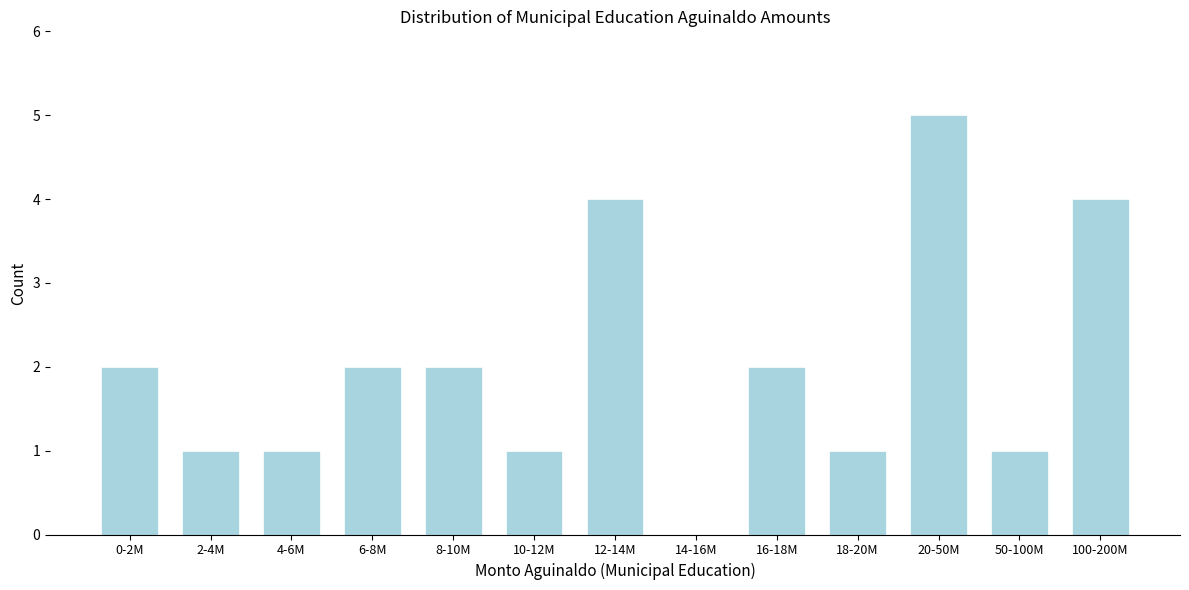

Reading left to right, what are all the values shown in this chart?

0-2M=2	2-4M=1	4-6M=1	6-8M=2	8-10M=2	10-12M=1	12-14M=4	14-16M=0	16-18M=2	18-20M=1	20-50M=5	50-100M=1	100-200M=4